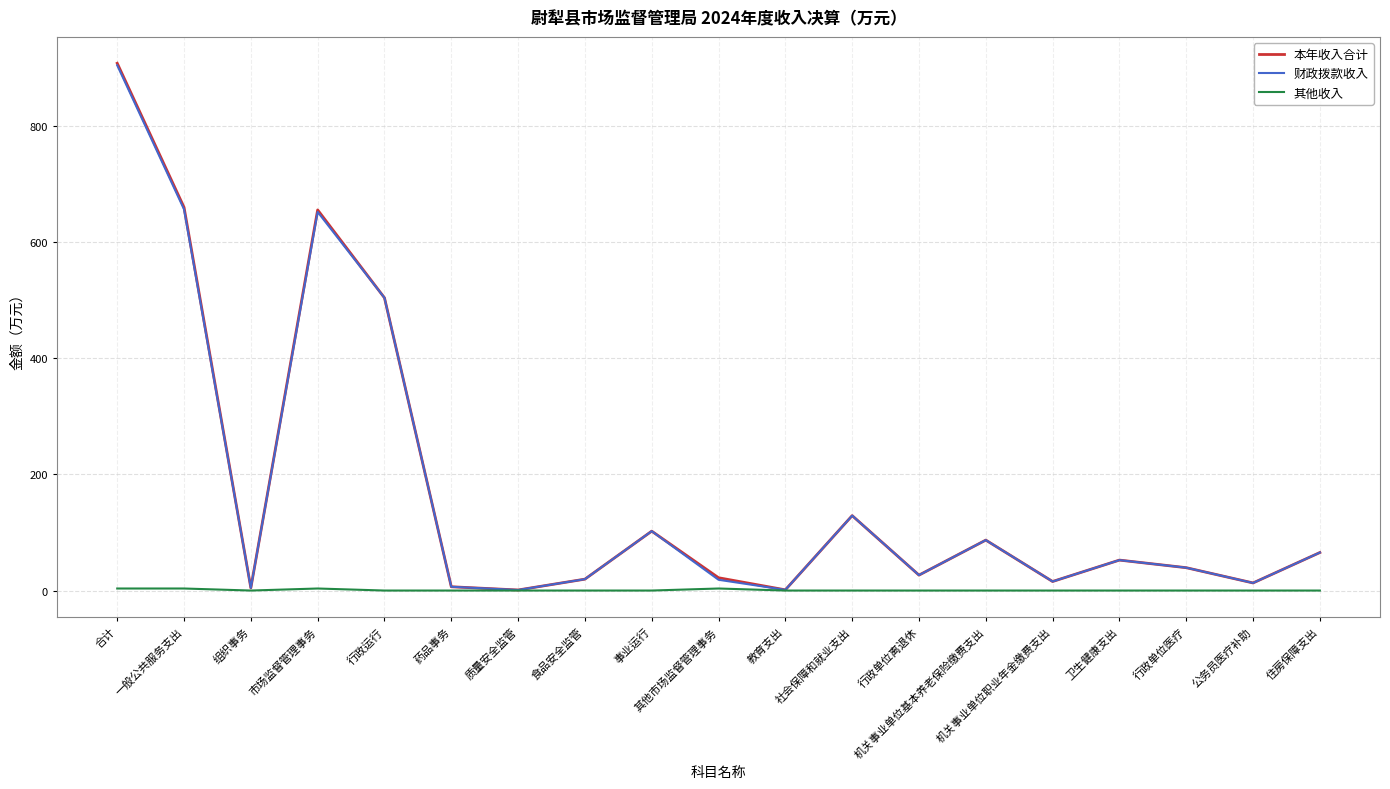

What is the total value across all series at 行政单位医疗?

78.6